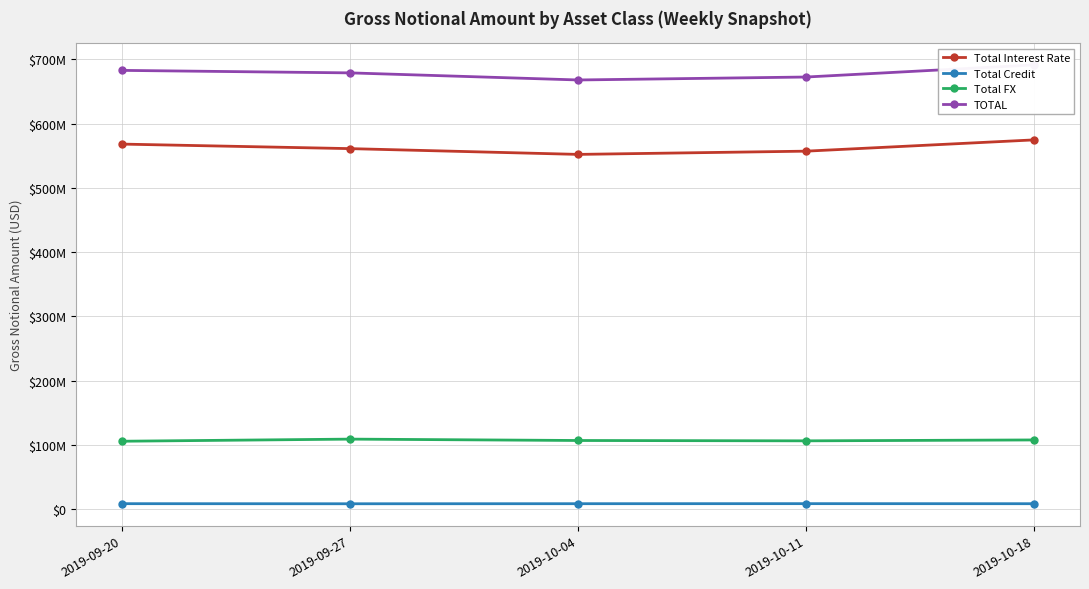

Between 2019-09-20 and 2019-10-04, which is larger?

2019-09-20